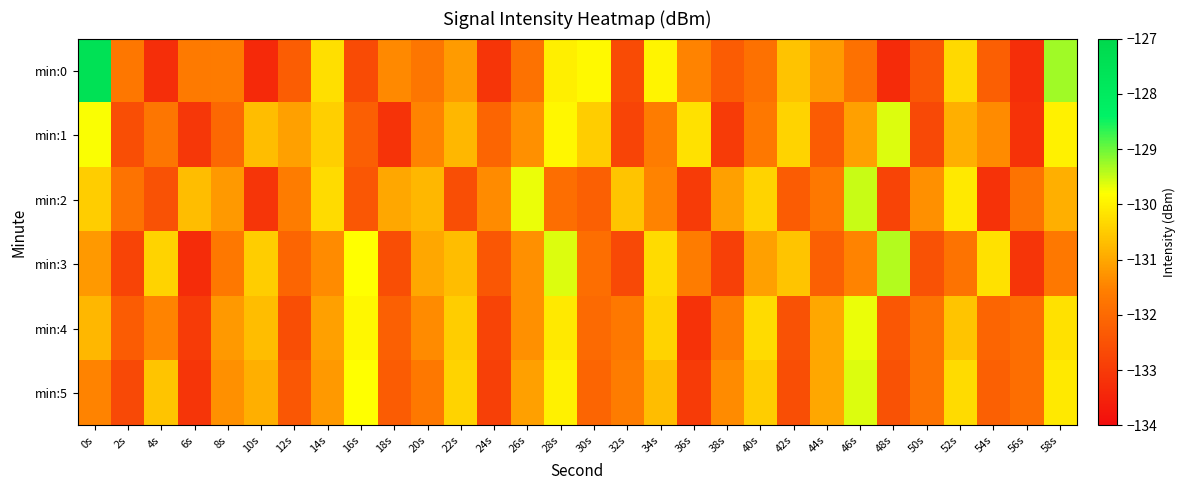

List the series in order of their peak value, lowest first.

min:4, min:1, min:5, min:2, min:3, min:0